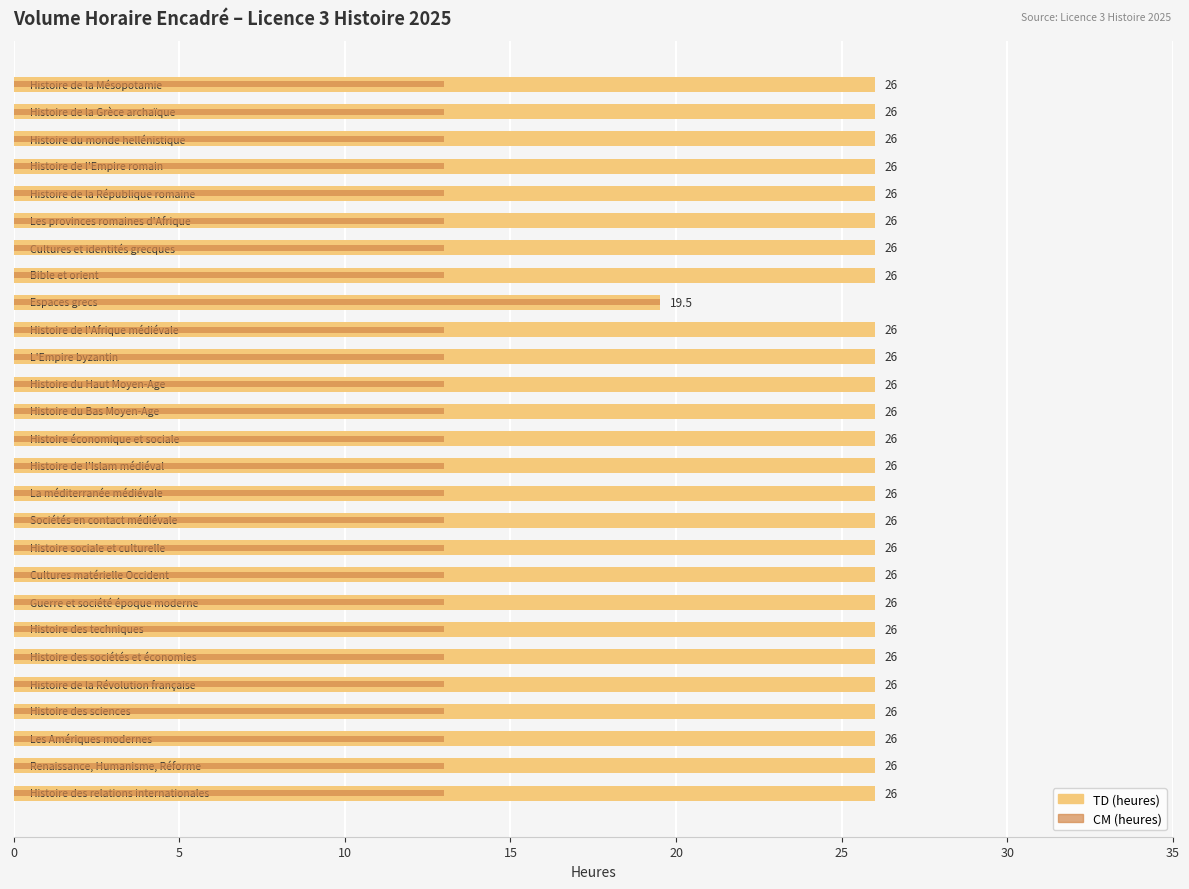

True or false: TD has a value of 45.1 at 21.

False